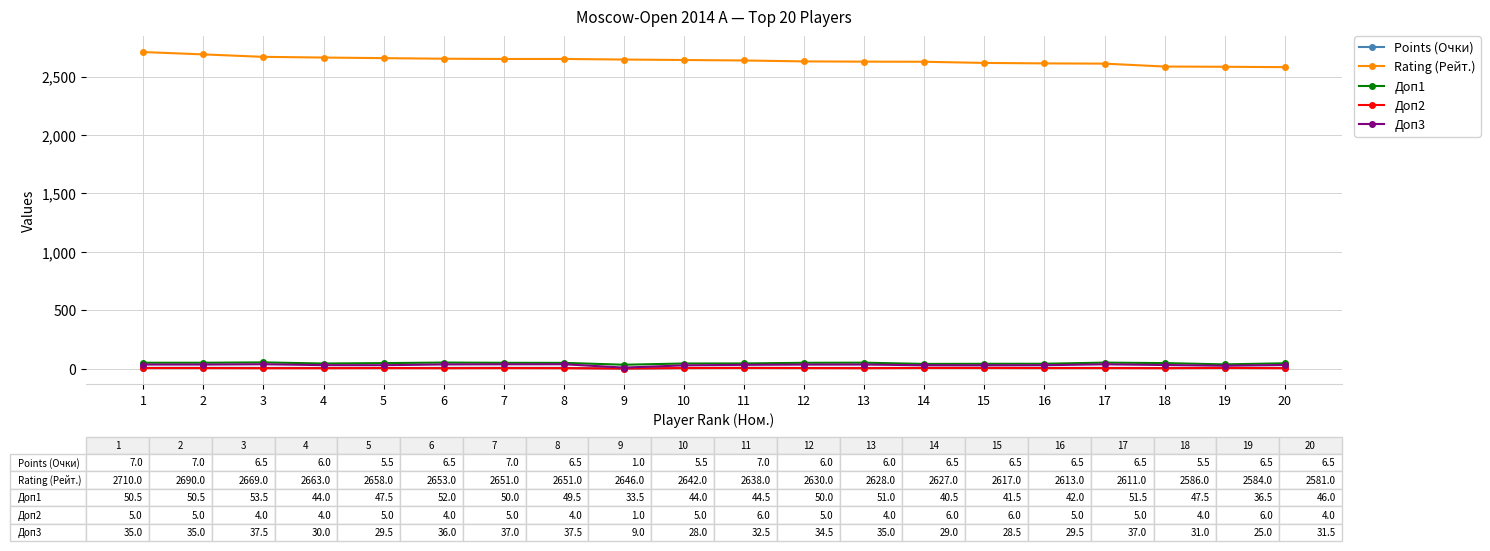

Between 4 and 16, which series saw the biggest shift?

Rating (Рейт.)